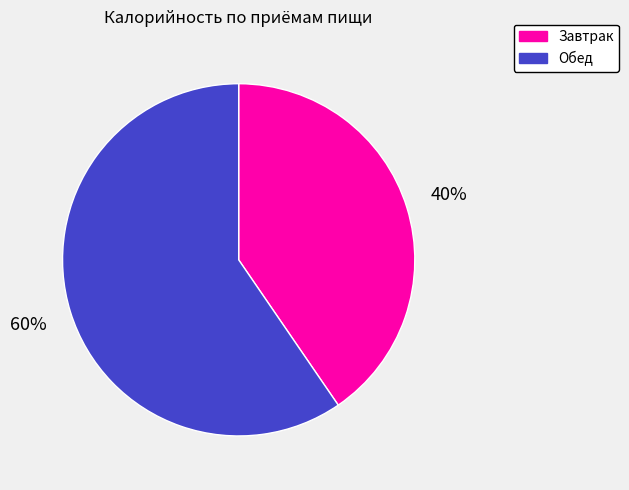

What is the ratio of the value at Обед to the value at Завтрак?

1.5